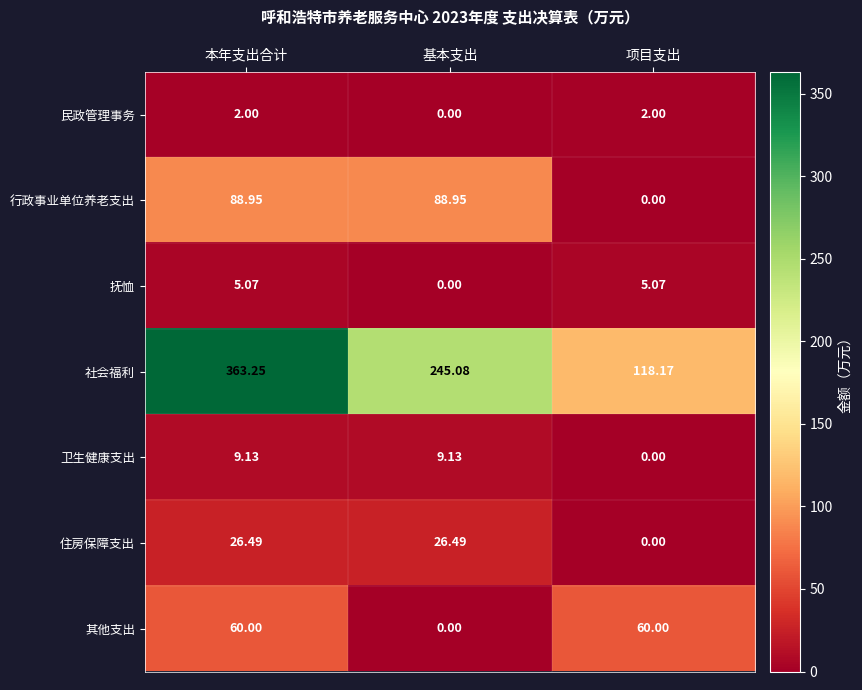

Which category has the lowest value in the 行政事业单位养老支出 series?

项目支出